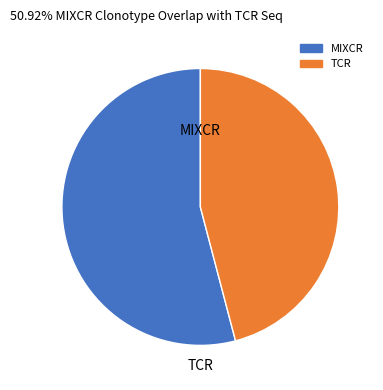

Does any single category account for the majority?

Yes